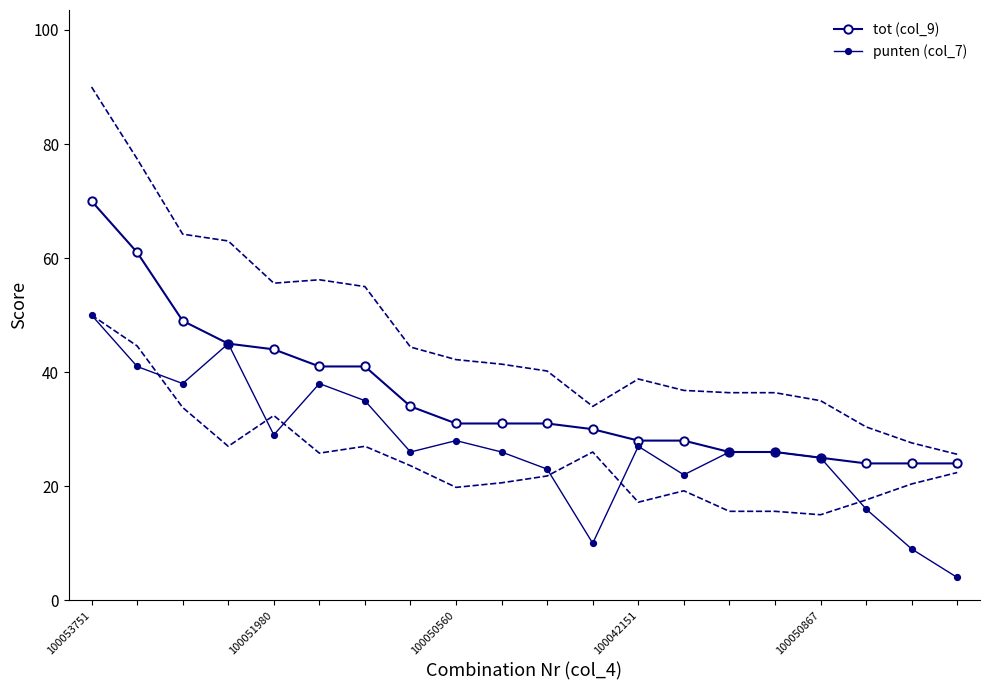

How many values in the punten (col_7) series are below 26?

7